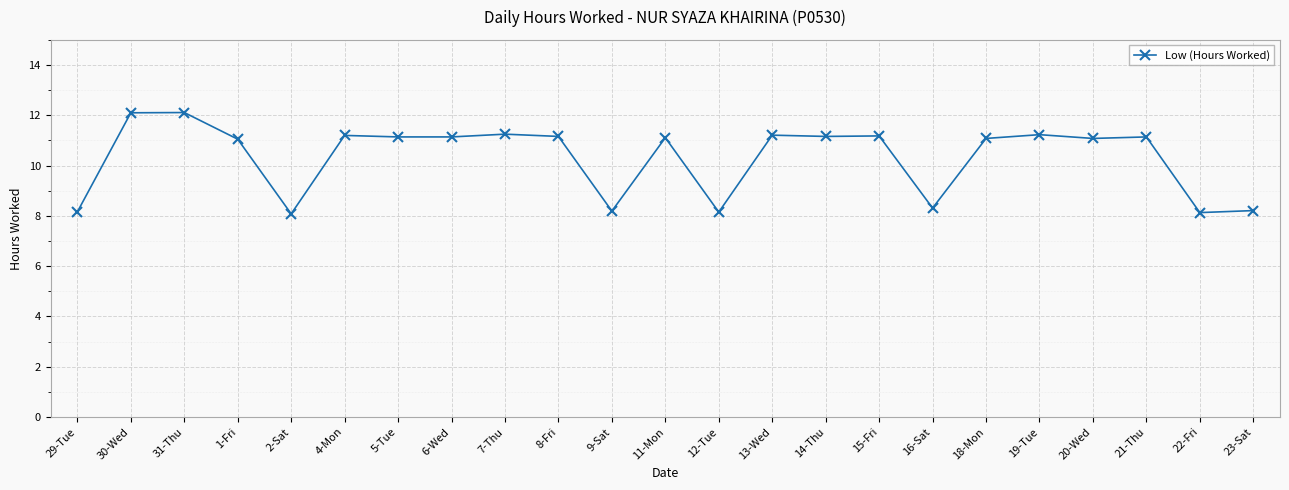

The value at 20-Wed is 11.1. True or false?

True